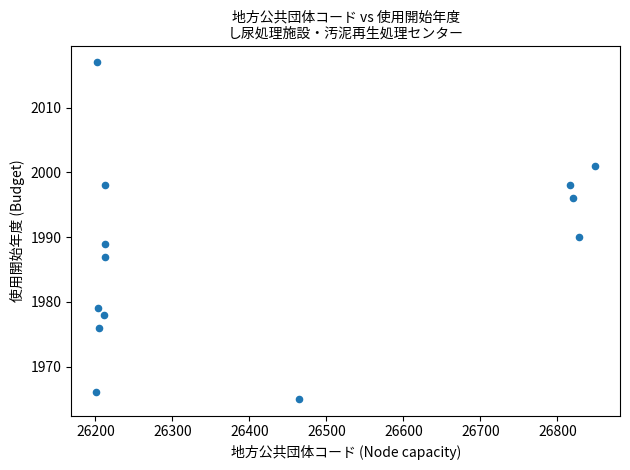

What Y value in the scatter plot is closest to 1991?

1990